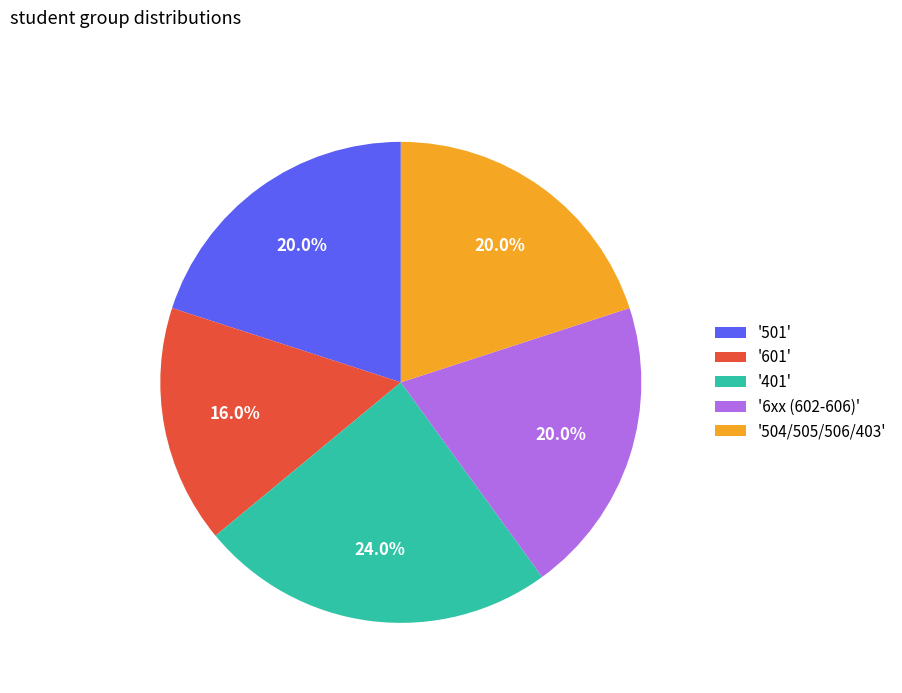

What percentage do '504/505/506/403' and '501' together represent?

40.0%